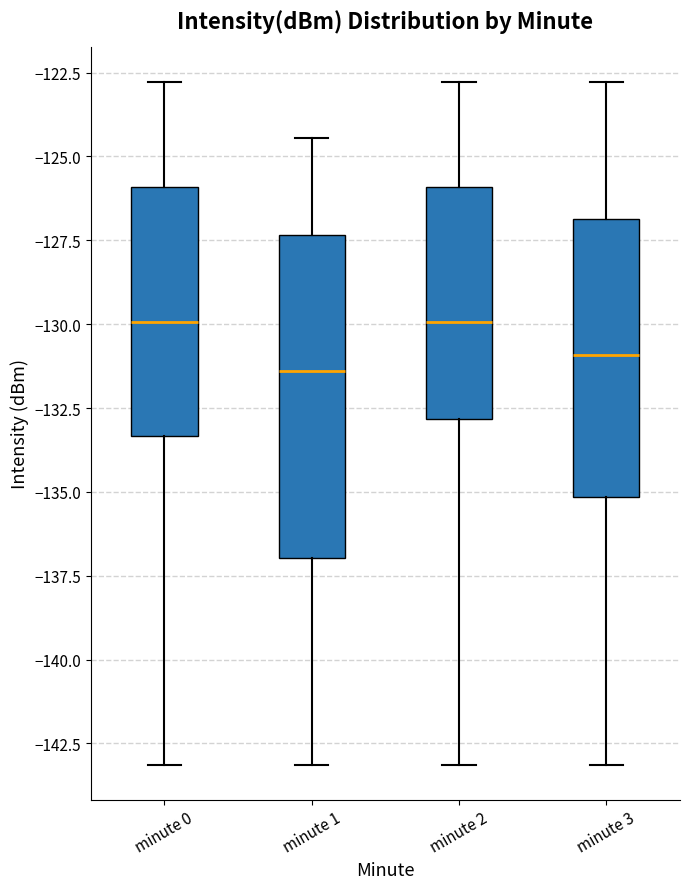

Reading left to right, transcribe this box plot: for each box, give where its median line is, the range the box spans, and where its two whiskers end, as read against the y-axis. The values are not printed on the chart, so give them approximately, as read against the axis.

minute 0: median -130.0, box -133.5 to -126.0, whiskers -143.0 to -123.0
minute 1: median -131.5, box -137.0 to -127.5, whiskers -143.0 to -124.5
minute 2: median -130.0, box -133.0 to -126.0, whiskers -143.0 to -123.0
minute 3: median -131.0, box -135.0 to -127.0, whiskers -143.0 to -123.0